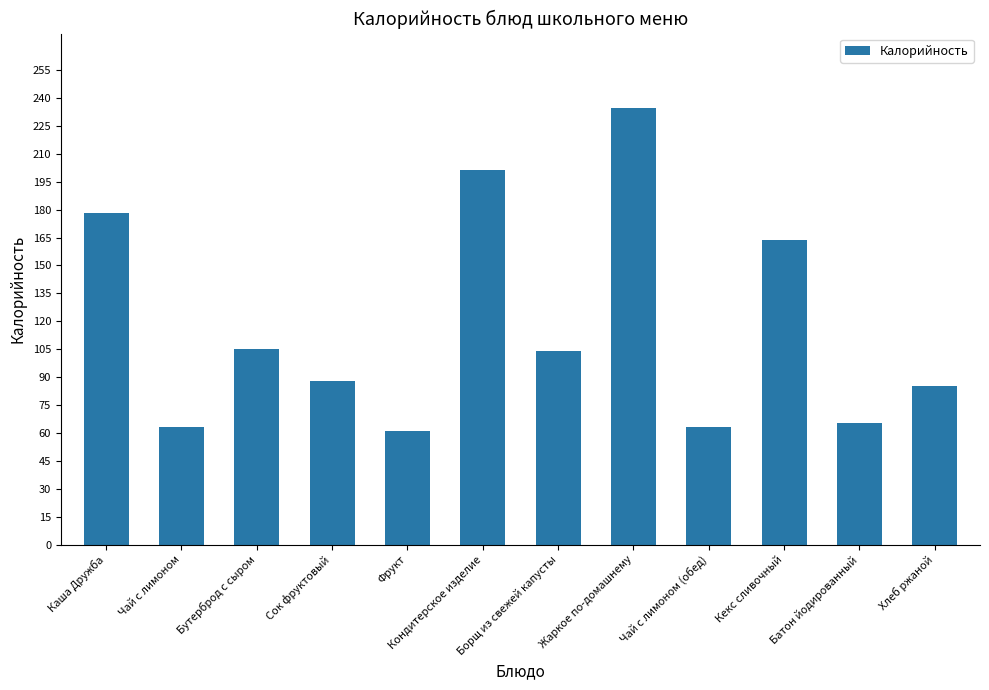

What is the change in value from Каша Дружба to Чай с лимоном?

-114.7